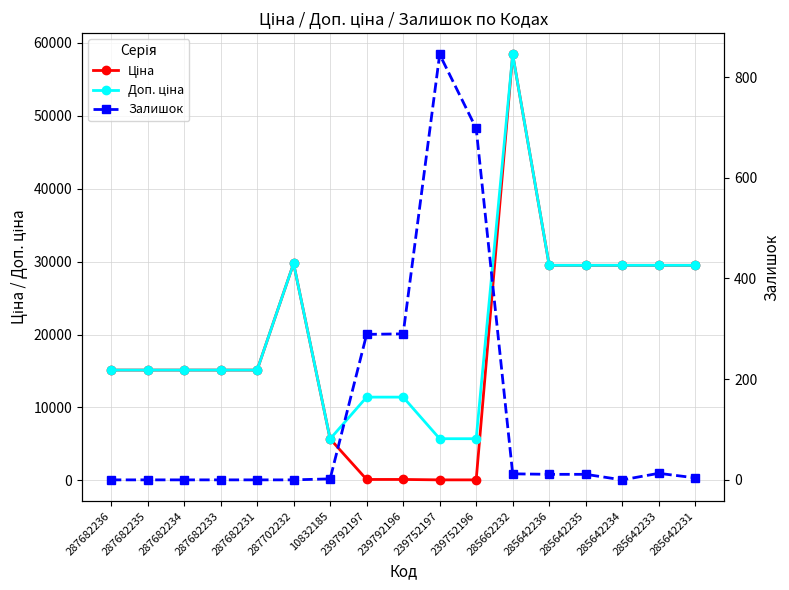

Rank the categories by Ціна value from highest to lowest.

285662232, 287702232, 285642236, 285642235, 285642234, 285642233, 285642231, 287682236, 287682235, 287682234, 287682233, 287682231, 10832185, 239792197, 239792196, 239752197, 239752196